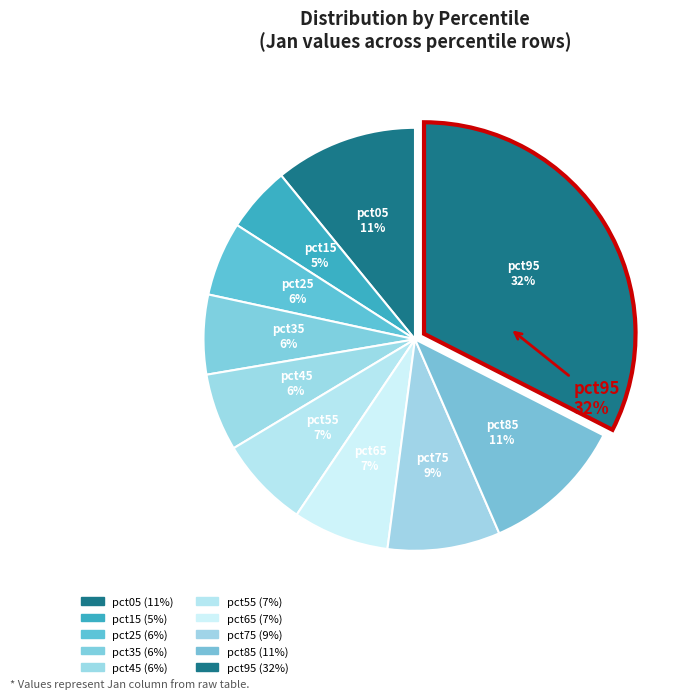

Rank the categories by value from highest to lowest.

pct95, pct85, pct05, pct75, pct65, pct55, pct35, pct45, pct25, pct15